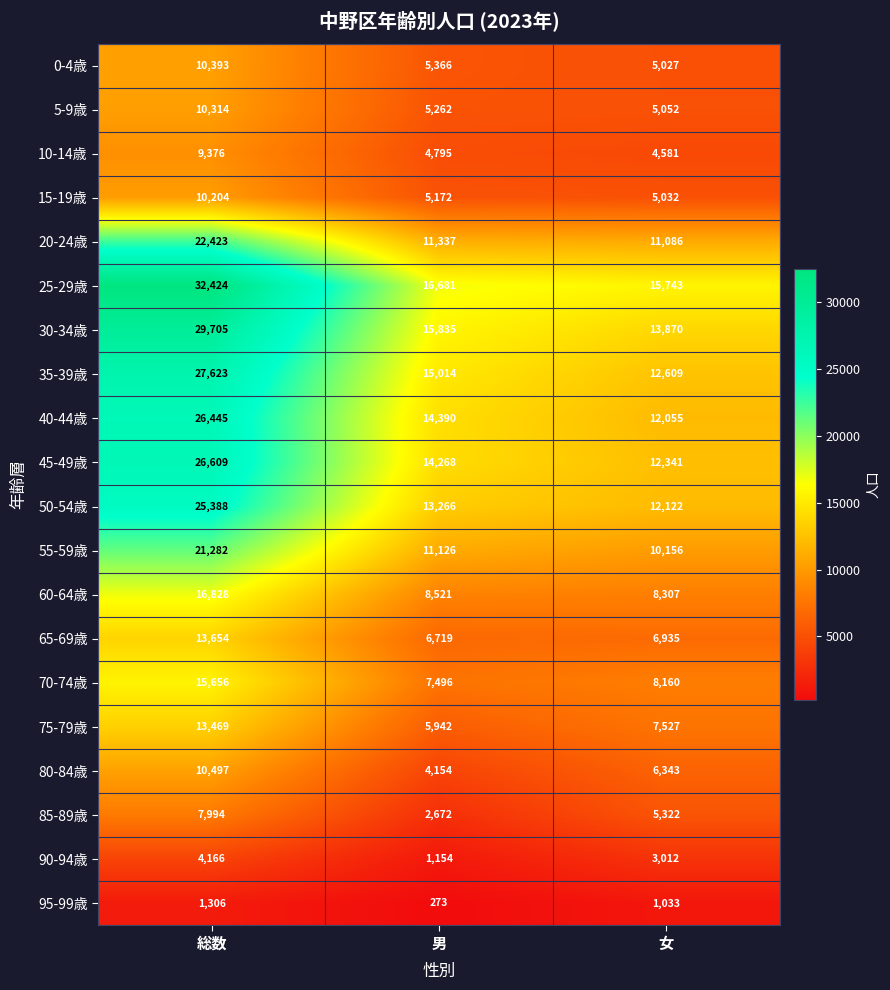

Is it true that 60-64歳 equals 4899 at 総数?

False